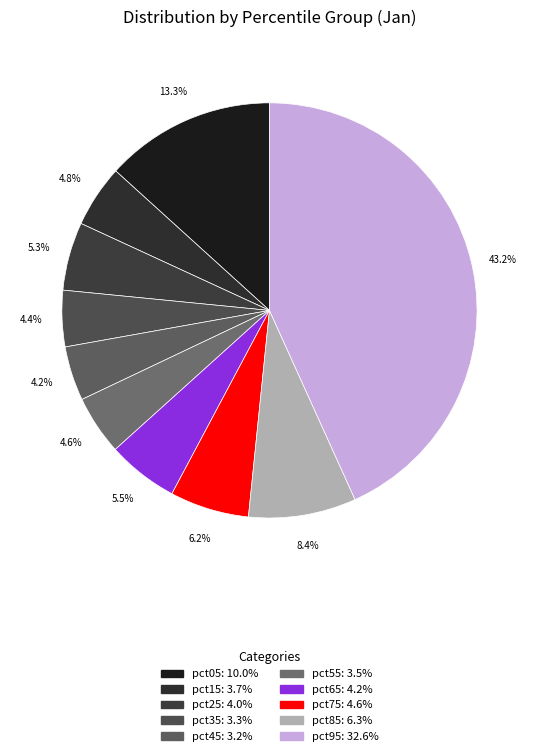

To the nearest percent, what percentage of the pie is pct35?

4%